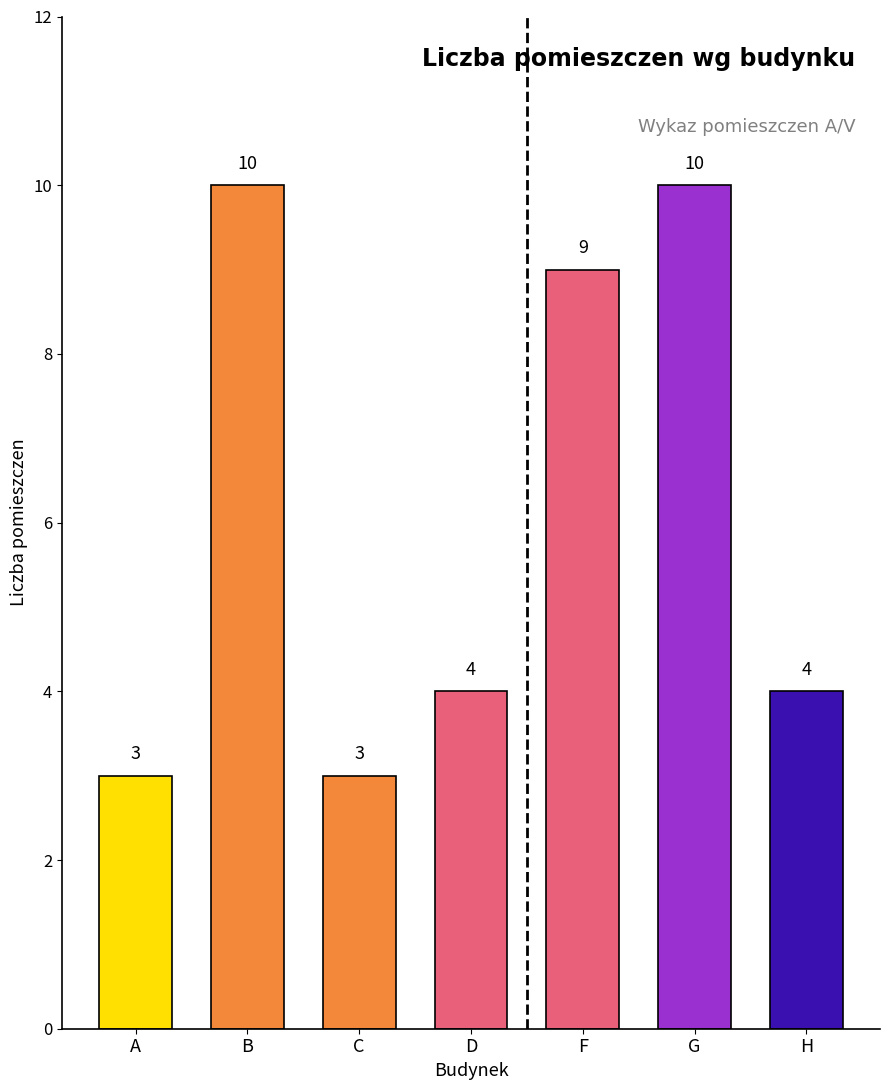

Is it true that the value at A is 1?

False